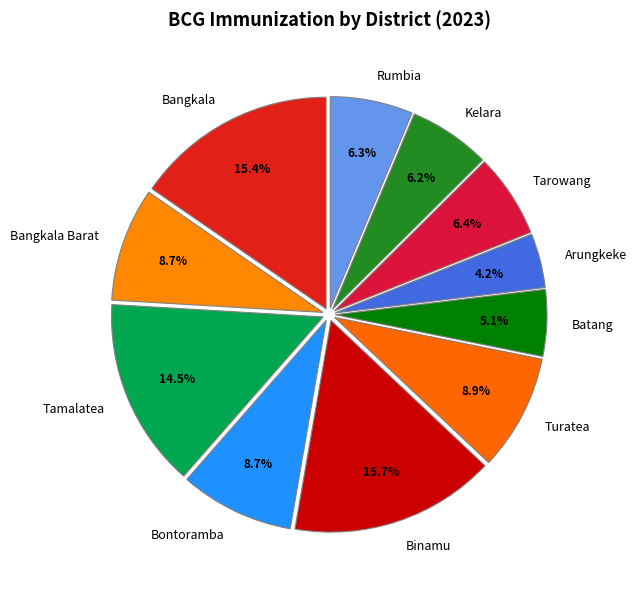

True or false: Bontoramba accounts for 9% of the total.

True